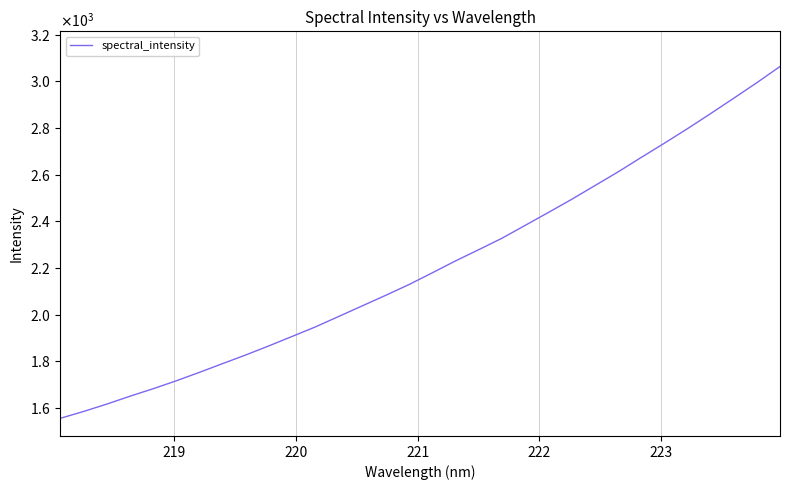

What is the difference between the maximum and minimum values?

1509.4